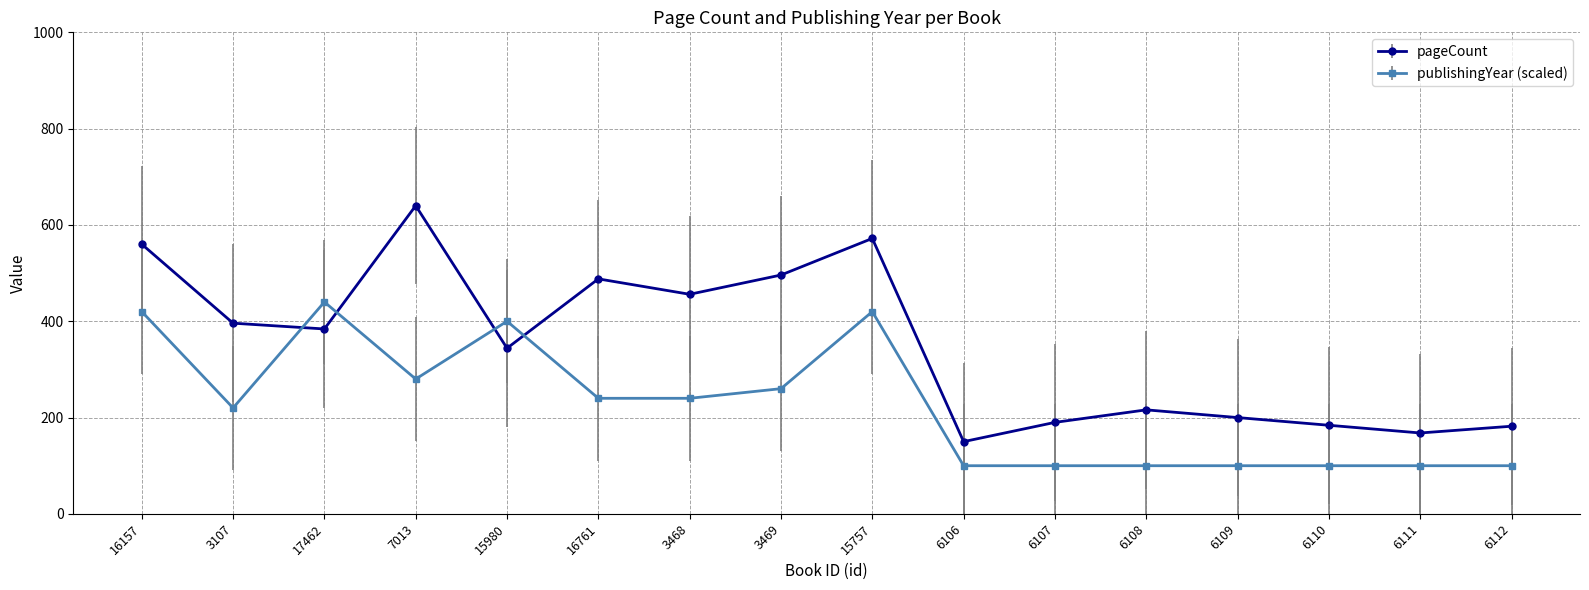

Rank the series by their maximum value, from highest to lowest.

pageCount, publishingYear (scaled)